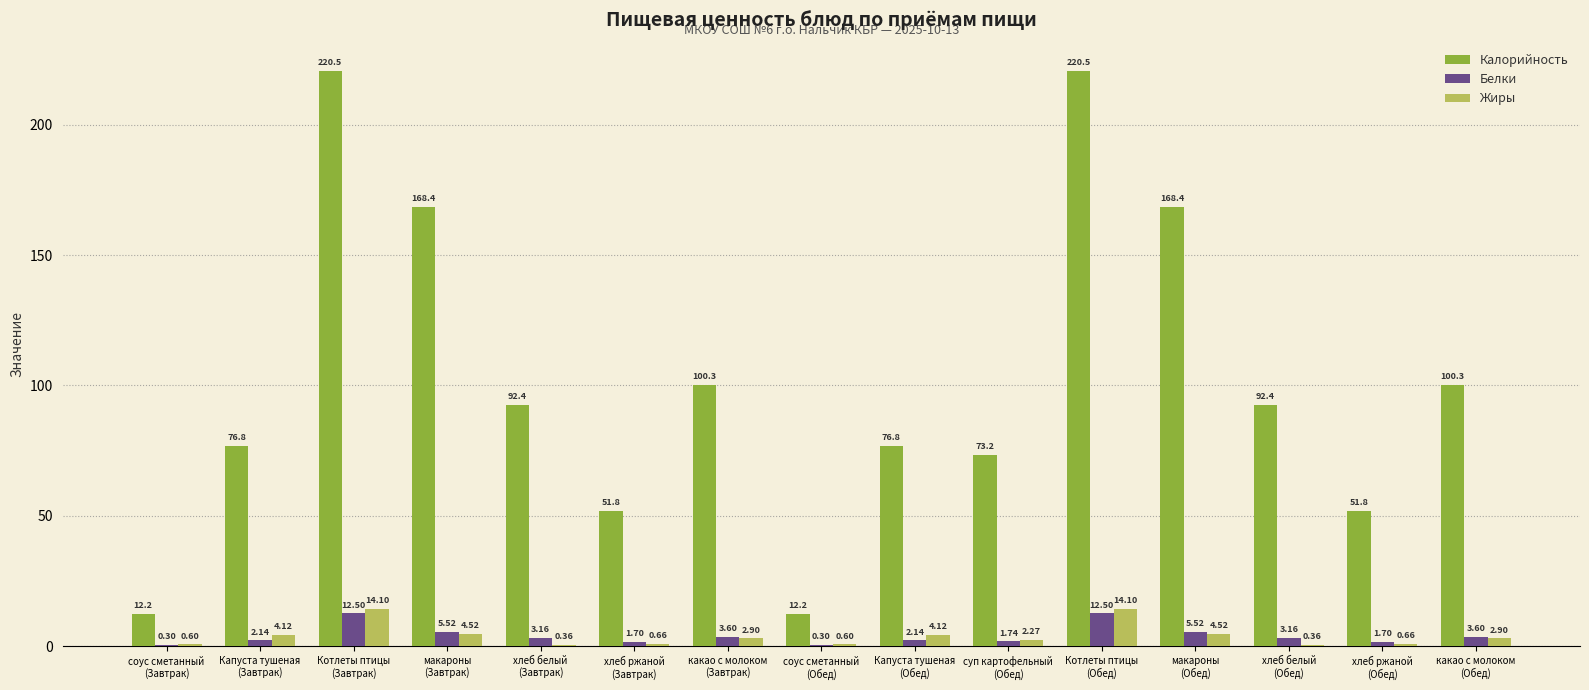

What is the sum of all Жиры values?

56.8